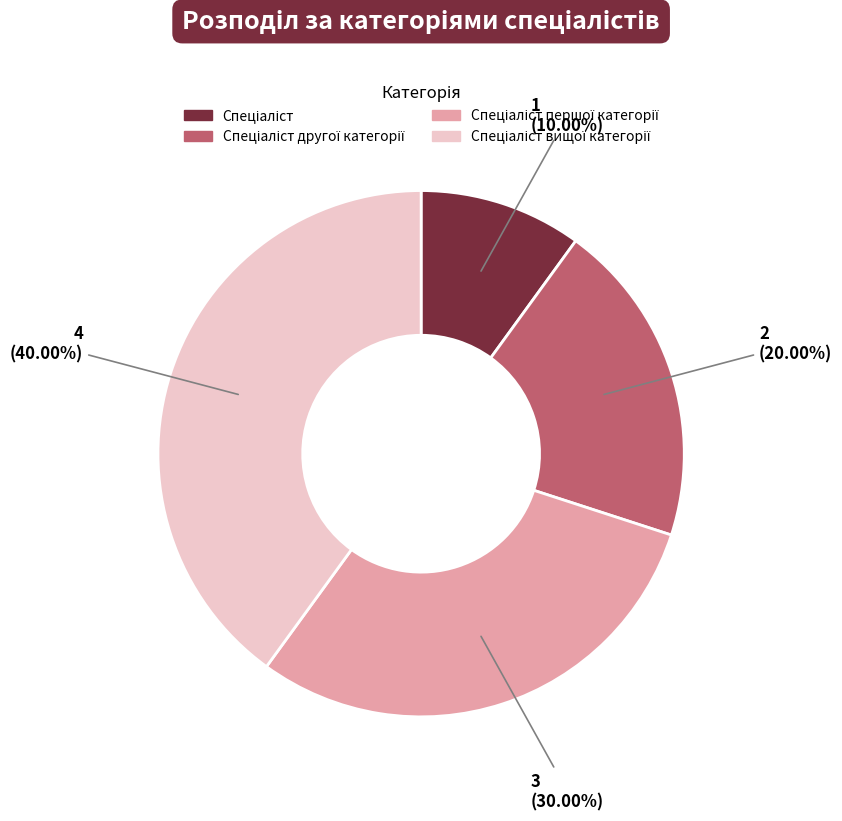

Is there a majority slice in this chart?

No